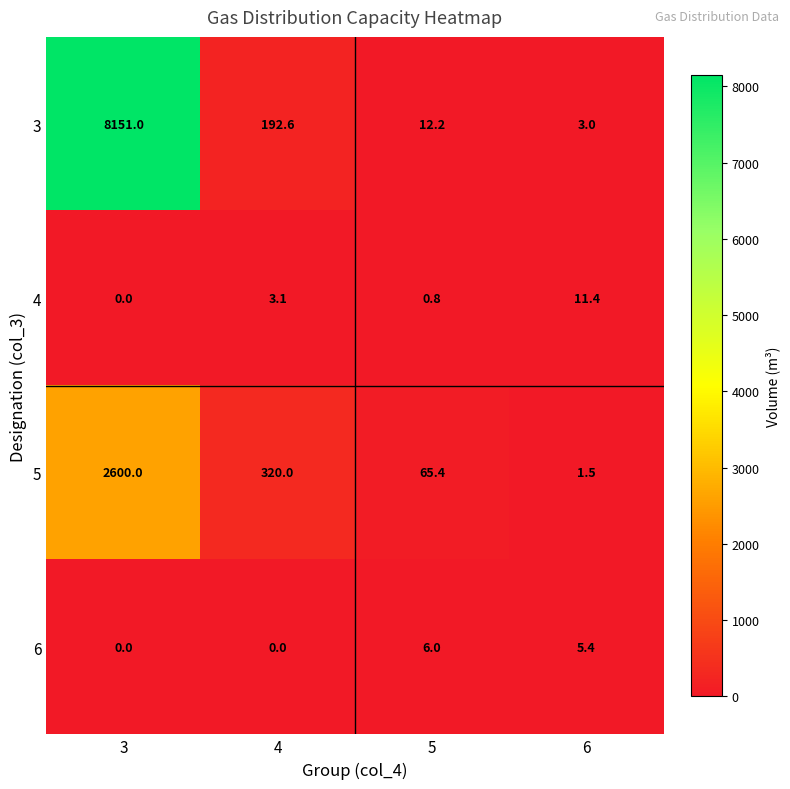

Is it true that 4 equals 0.0 at 3?

True